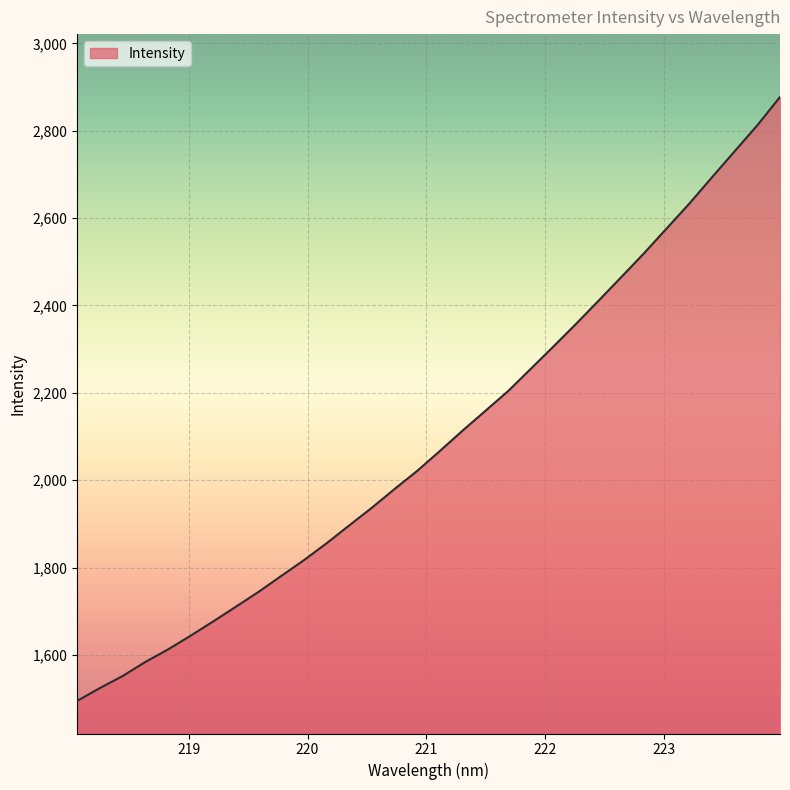

What is the greatest value displayed?

2877.4